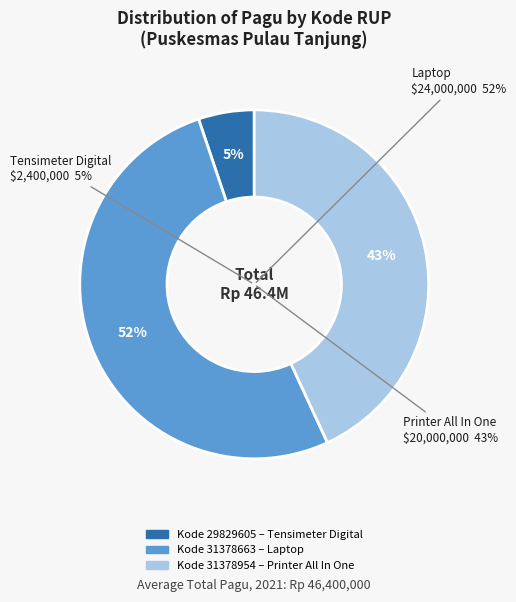

What is the smallest slice in the pie chart?

29829605